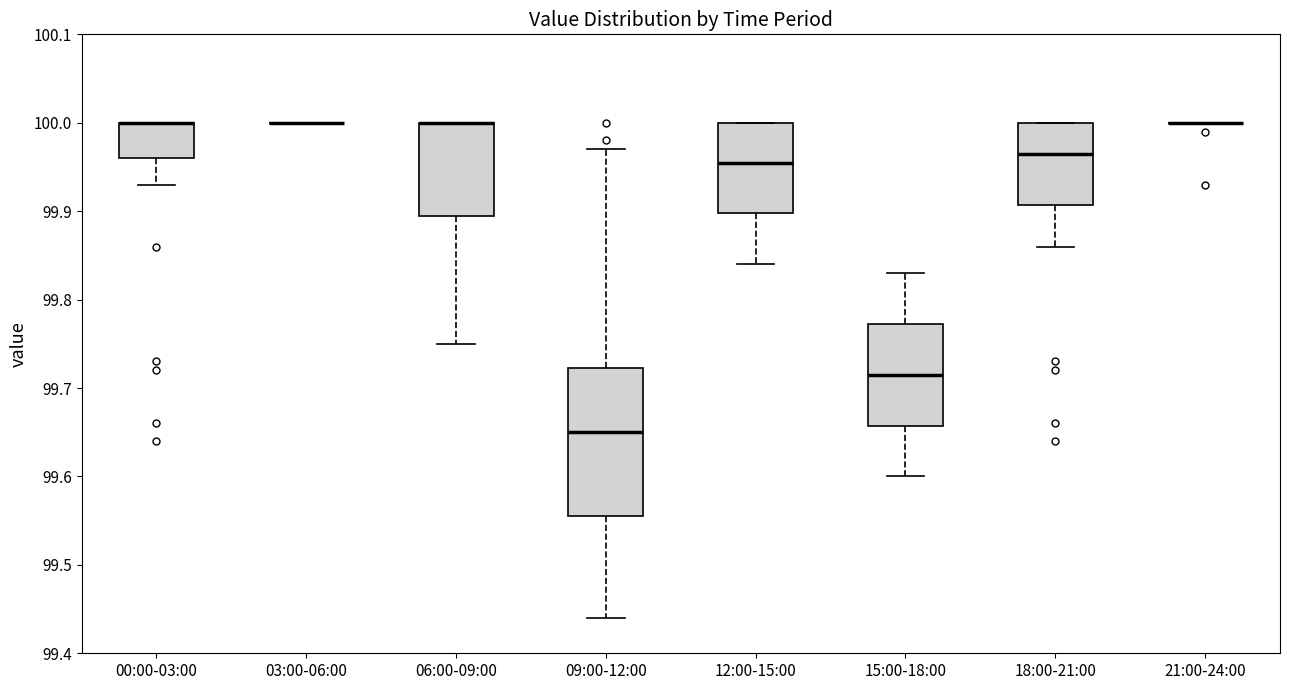

Where is the lower edge of the box for 06:00-09:00 on the y-axis? The values are not printed on the chart, so give them approximately, as read against the axis.

99.90